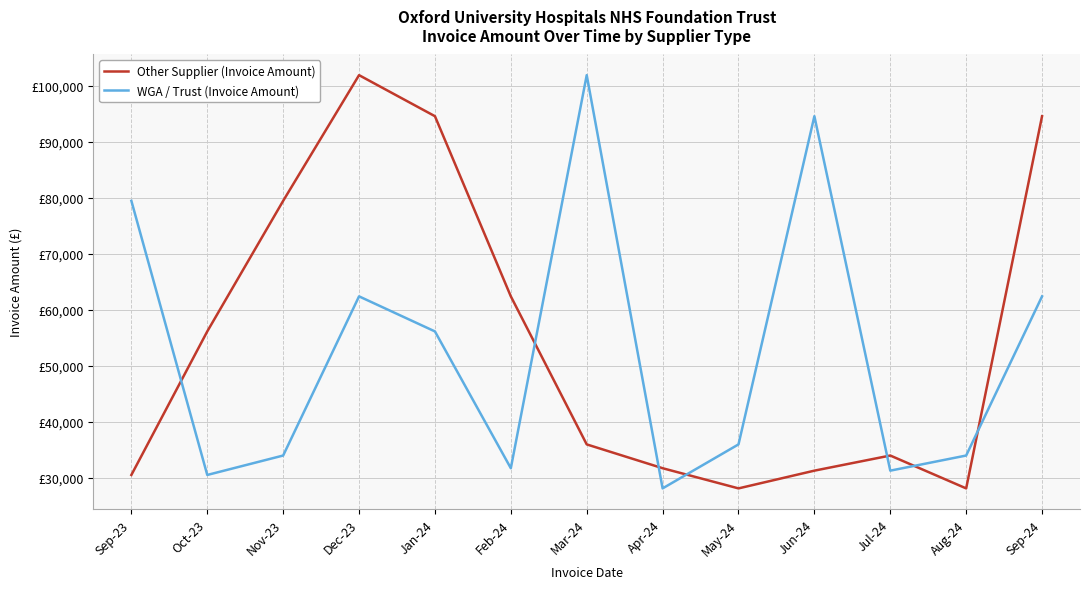

Read the Other Supplier (Invoice Amount) value at Jan-24.

94603.6